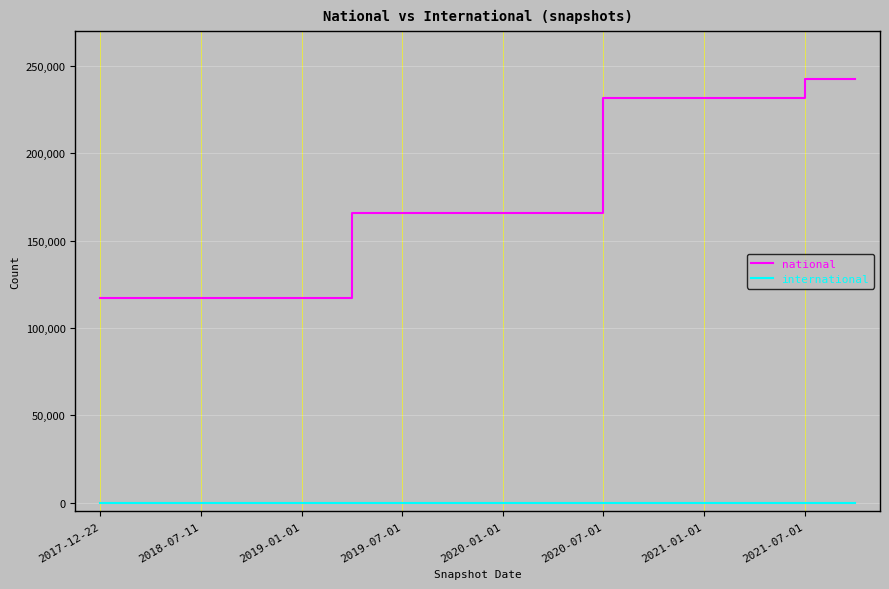

True or false: national and international cross at least once.

False